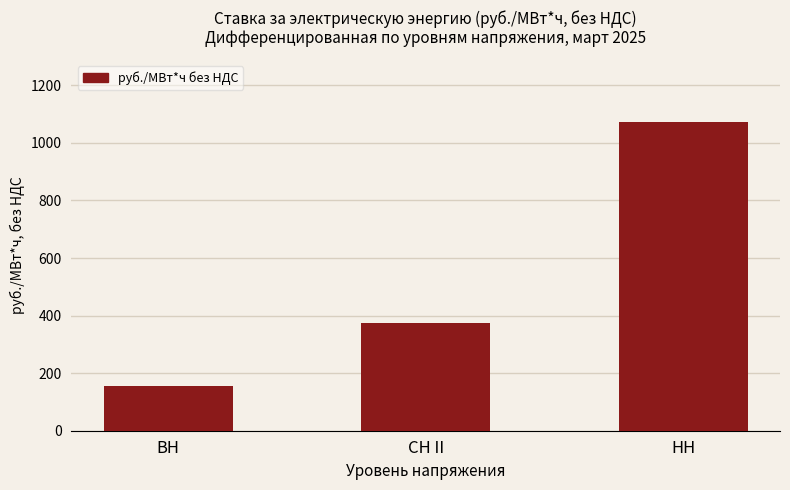

Count the number of categories in the chart.

3